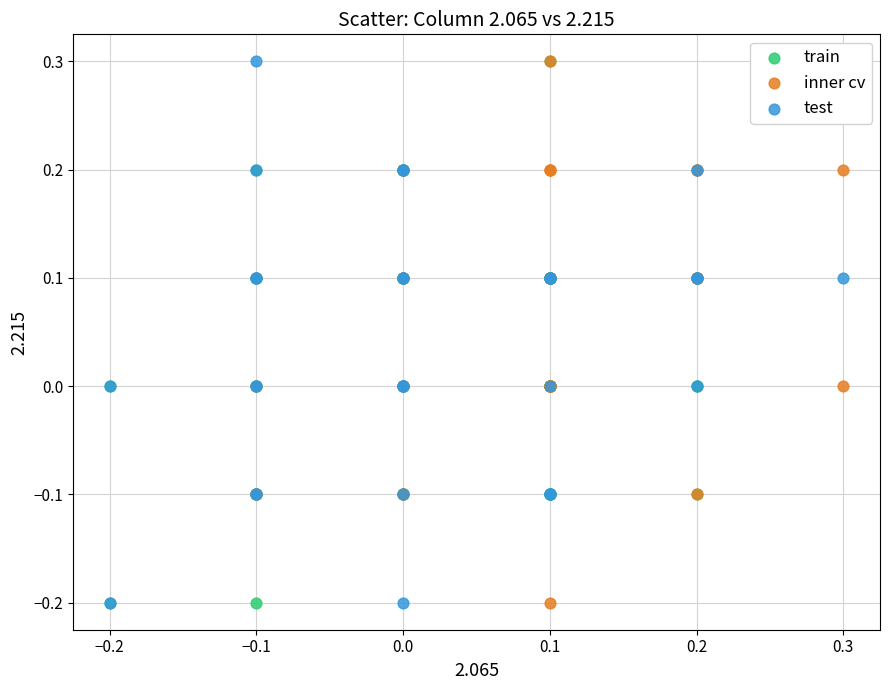

What are all the series names shown in the legend?

train, inner cv, test